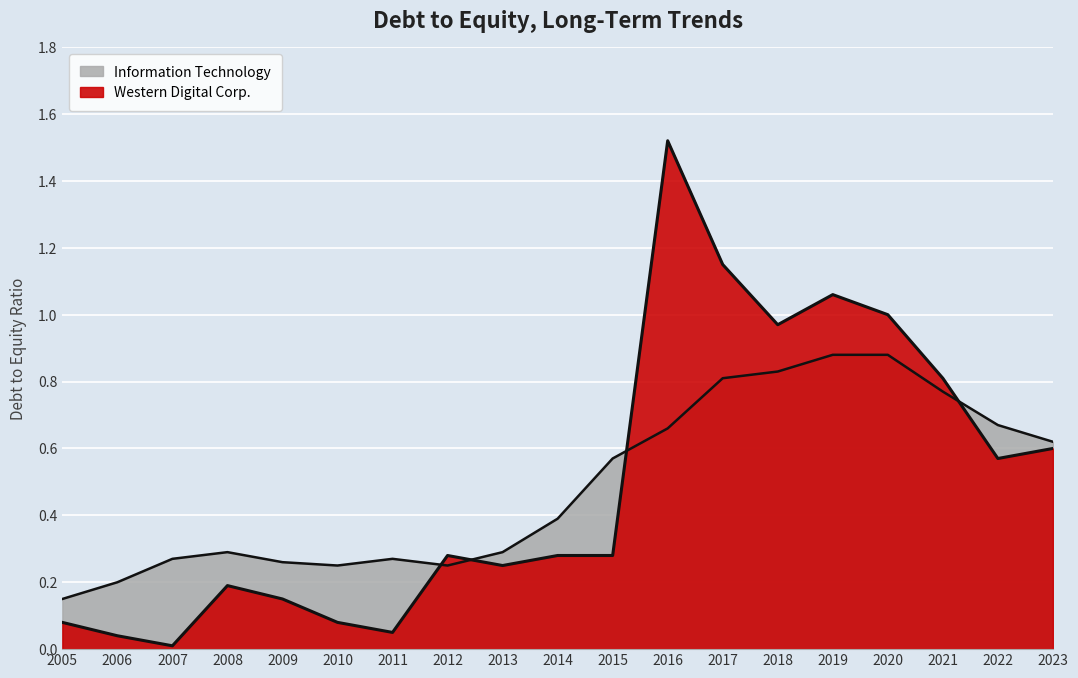

What is the difference between the Western Digital Corp. values at 2015 and 2022?

0.3